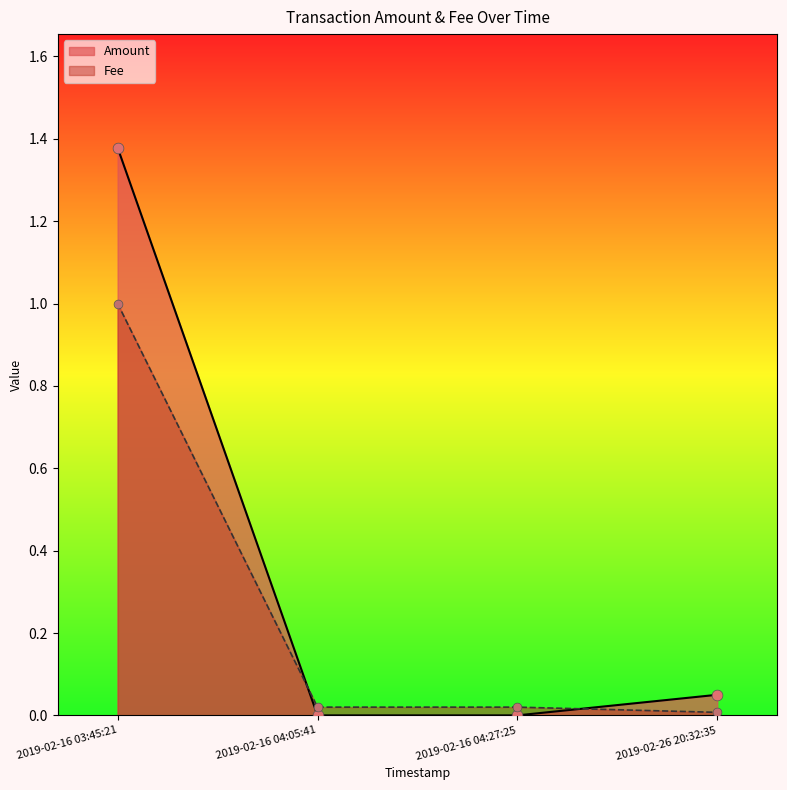

What is the total value across all series at 2019-02-26 20:32:35?

0.1